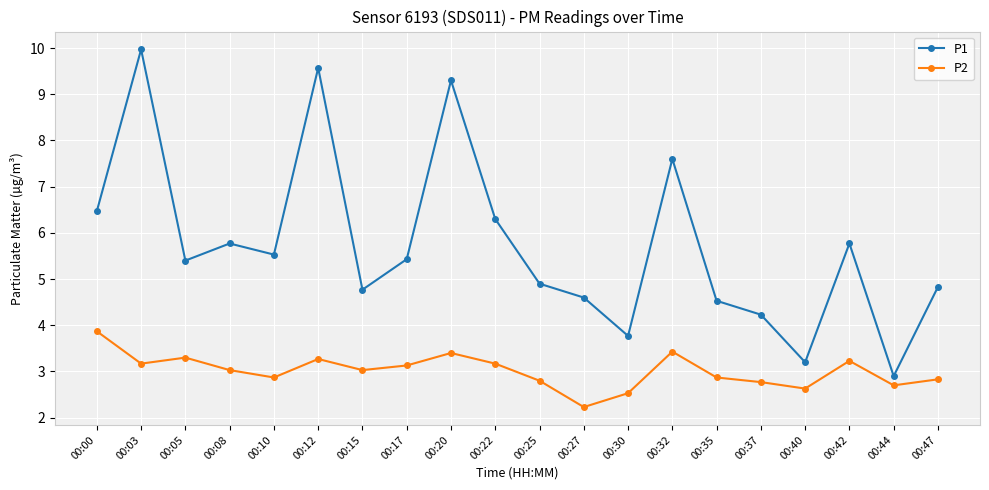

Reading right to left, extract all data points from this chart.

P1: 00:47=4.8	00:44=2.9	00:42=5.8	00:40=3.2	00:37=4.2	00:35=4.5	00:32=7.6	00:30=3.8	00:27=4.6	00:25=4.9	00:22=6.3	00:20=9.3	00:17=5.4	00:15=4.8	00:12=9.6	00:10=5.5	00:08=5.8	00:05=5.4	00:03=10.0	00:00=6.5
P2: 00:47=2.8	00:44=2.7	00:42=3.2	00:40=2.6	00:37=2.8	00:35=2.9	00:32=3.4	00:30=2.5	00:27=2.2	00:25=2.8	00:22=3.2	00:20=3.4	00:17=3.1	00:15=3.0	00:12=3.3	00:10=2.9	00:08=3.0	00:05=3.3	00:03=3.2	00:00=3.9